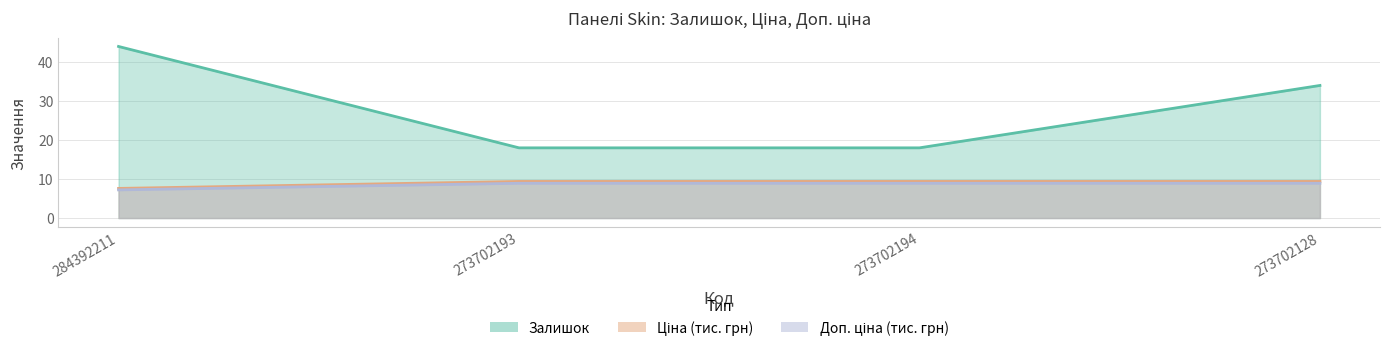

True or false: Ціна has more than 1 interior local peaks.

False